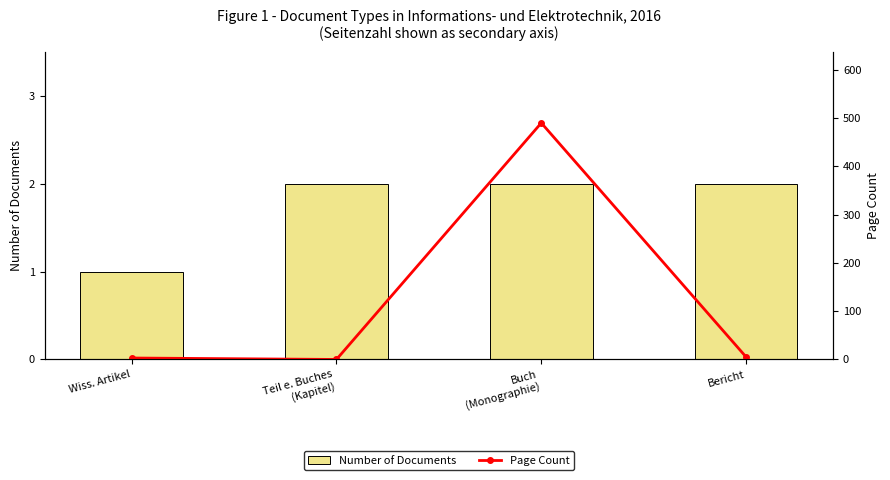

Are the bars horizontal?

No